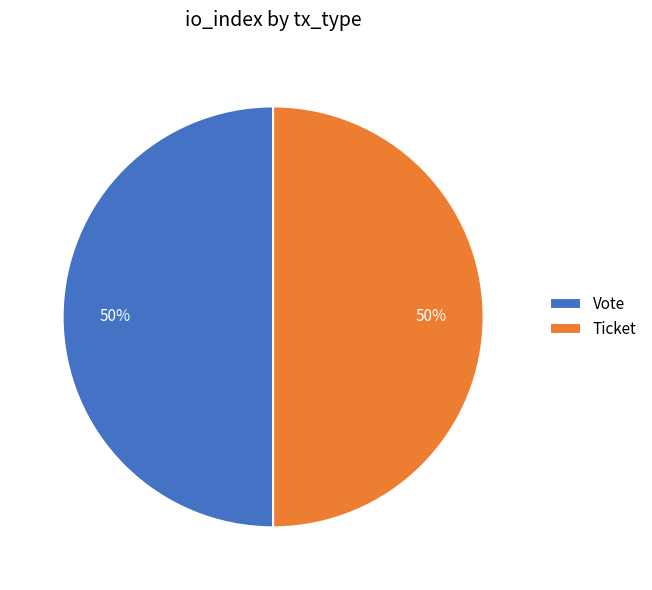

To the nearest percent, what is the average slice percentage?

50%